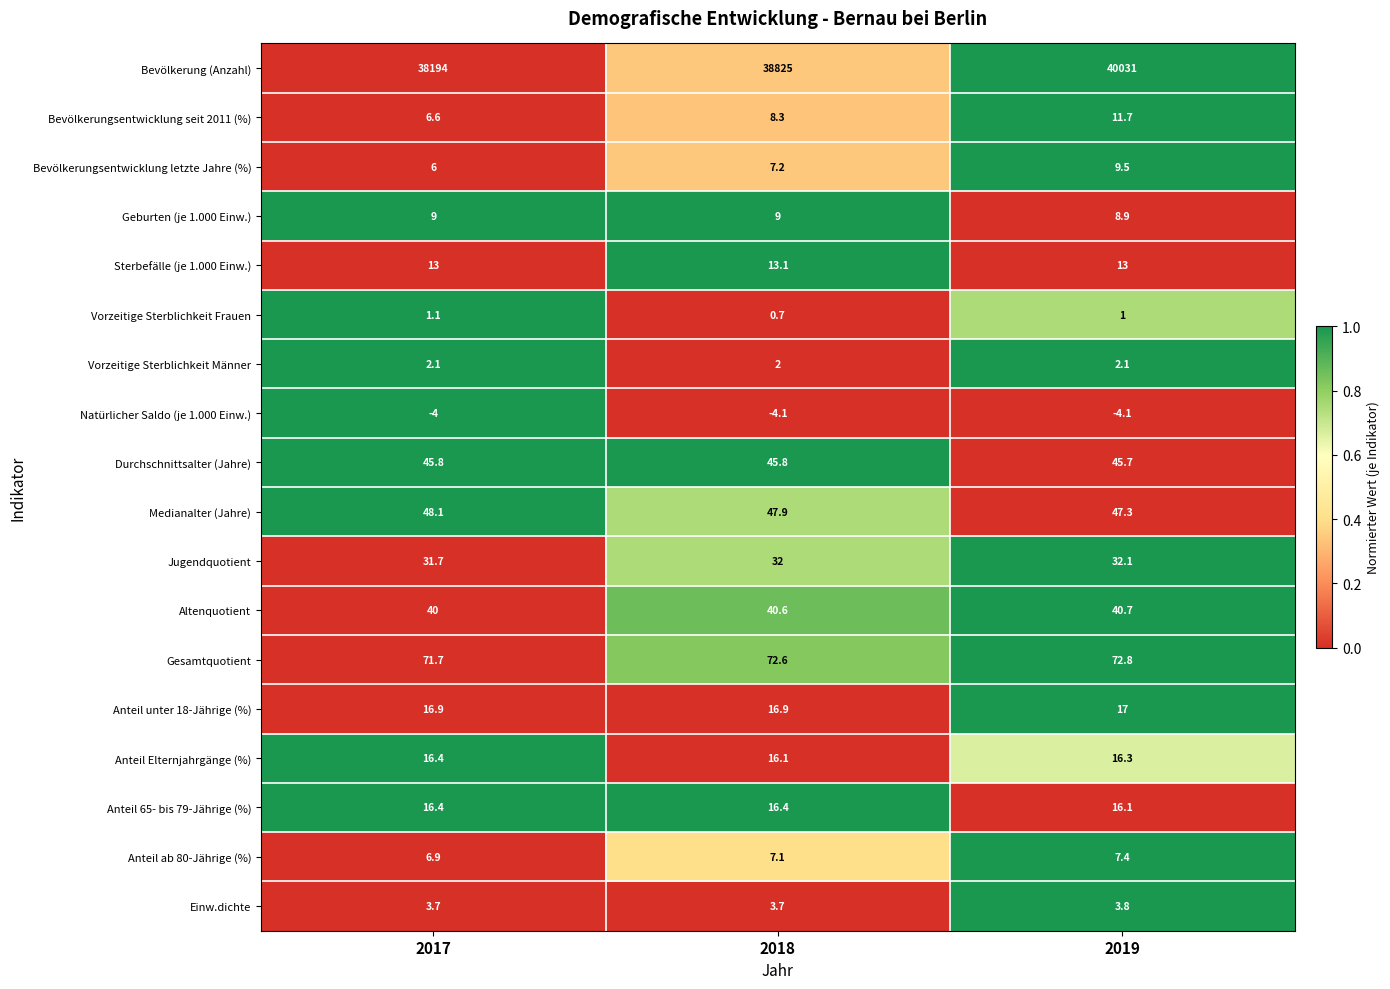

How many data points in Anteil ab 80-Jährige (%) are above 7?

2